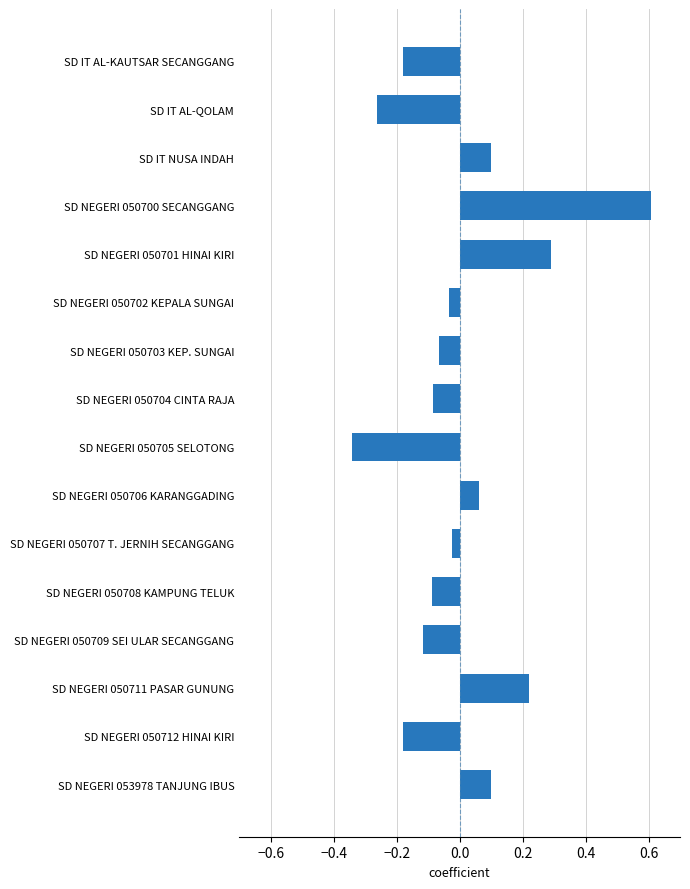

What is the value of the 4th bar from the top?

0.6